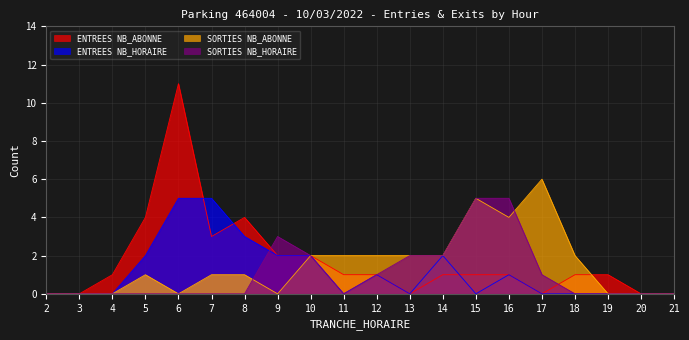

True or false: ENTREES NB_ABONNE has a value of 3 at 10.

False